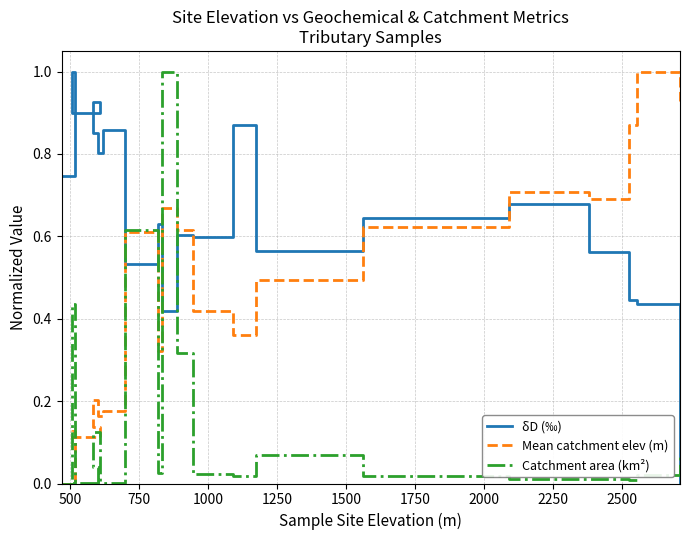

How many times do Mean catchment elev (m) and δD (‰) cross each other?

5